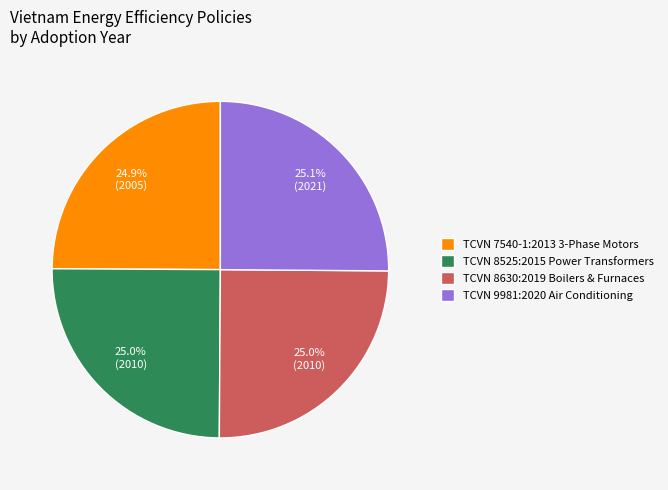

What is the ratio of the value at TCVN 8525:2015 Power Transformers to the value at TCVN 8630:2019 Boilers & Furnaces?

1.0